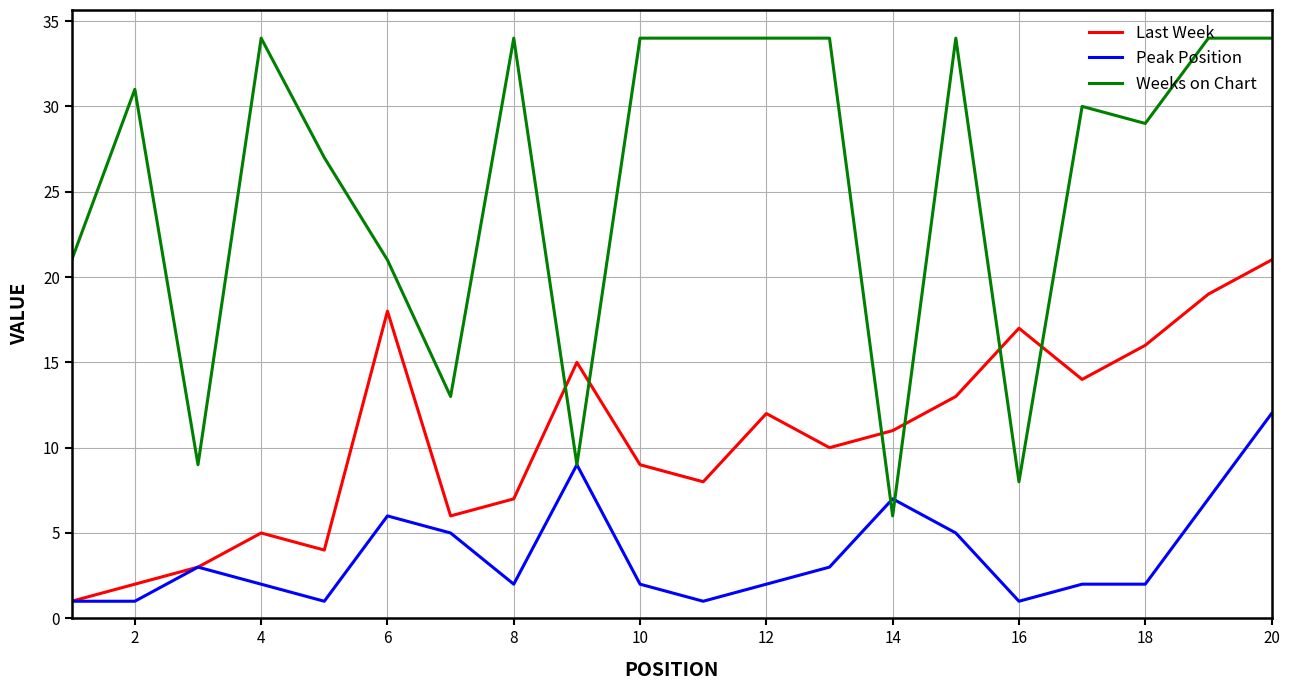

How many interior local valleys does the Last Week series have?

5